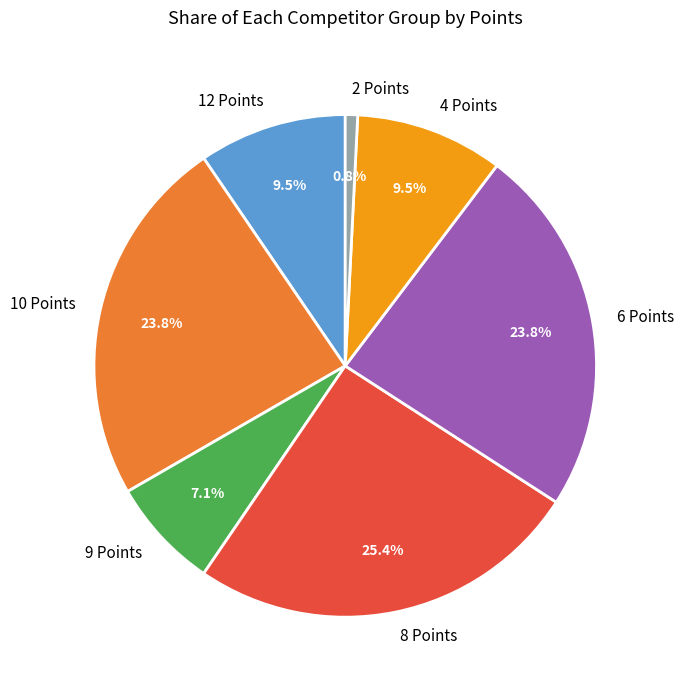

Which category has the smallest portion of the pie?

2 Points